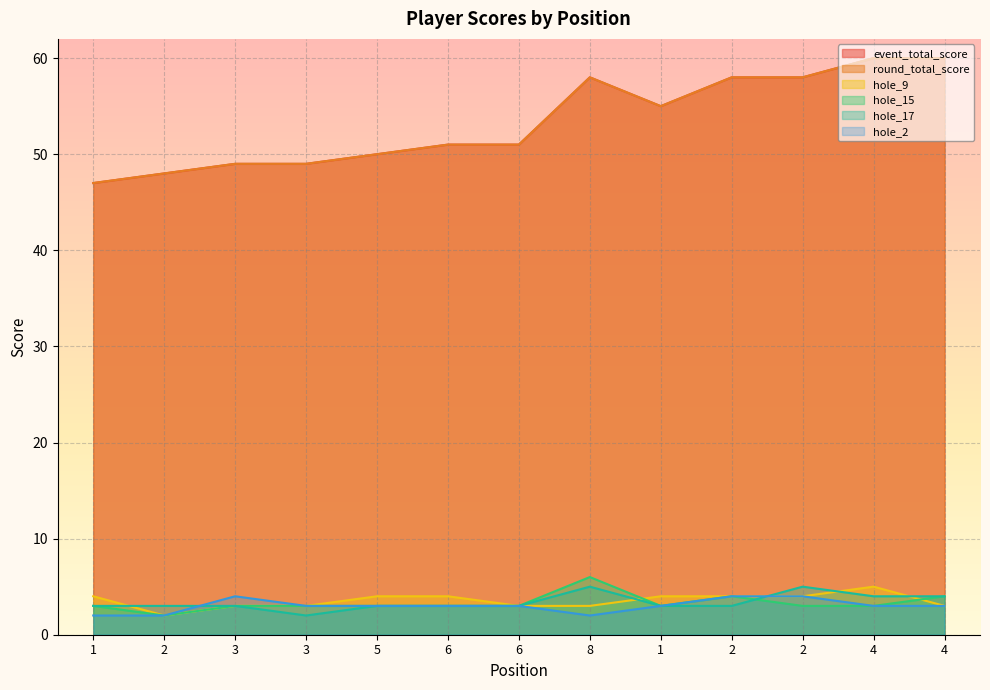

Where does the hole_9 series first go above 4?

4